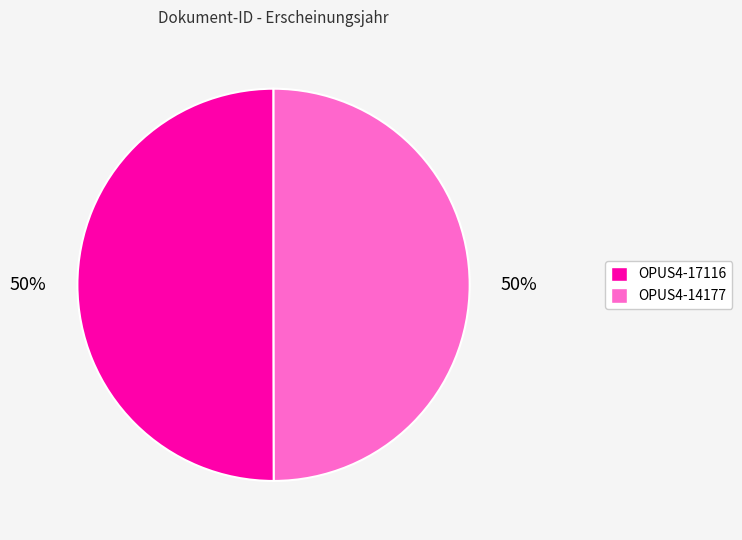

Is the sum of OPUS4-17116 and OPUS4-14177 greater than half?

Yes